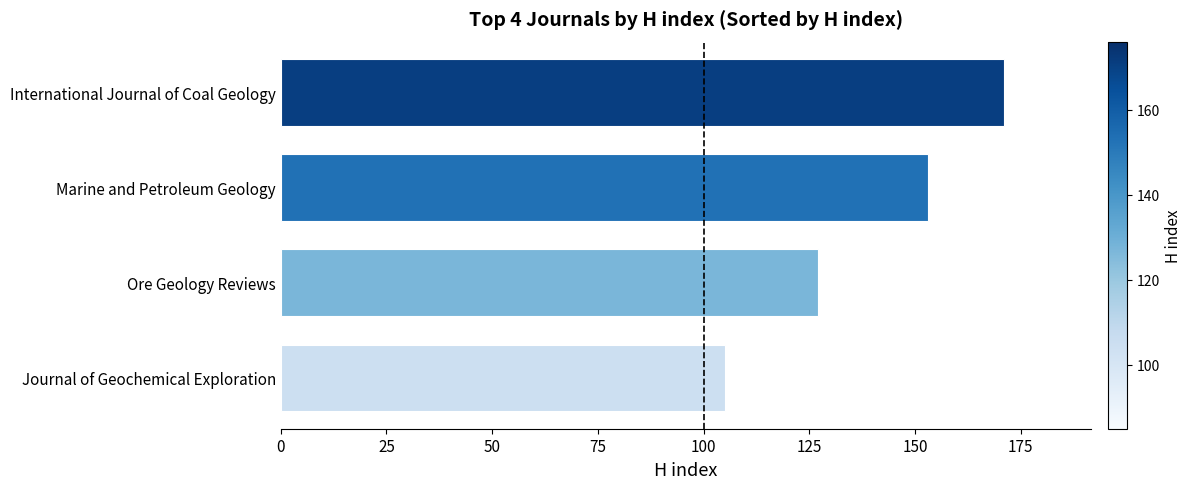

At which label is the value closest to 138?

Ore Geology Reviews